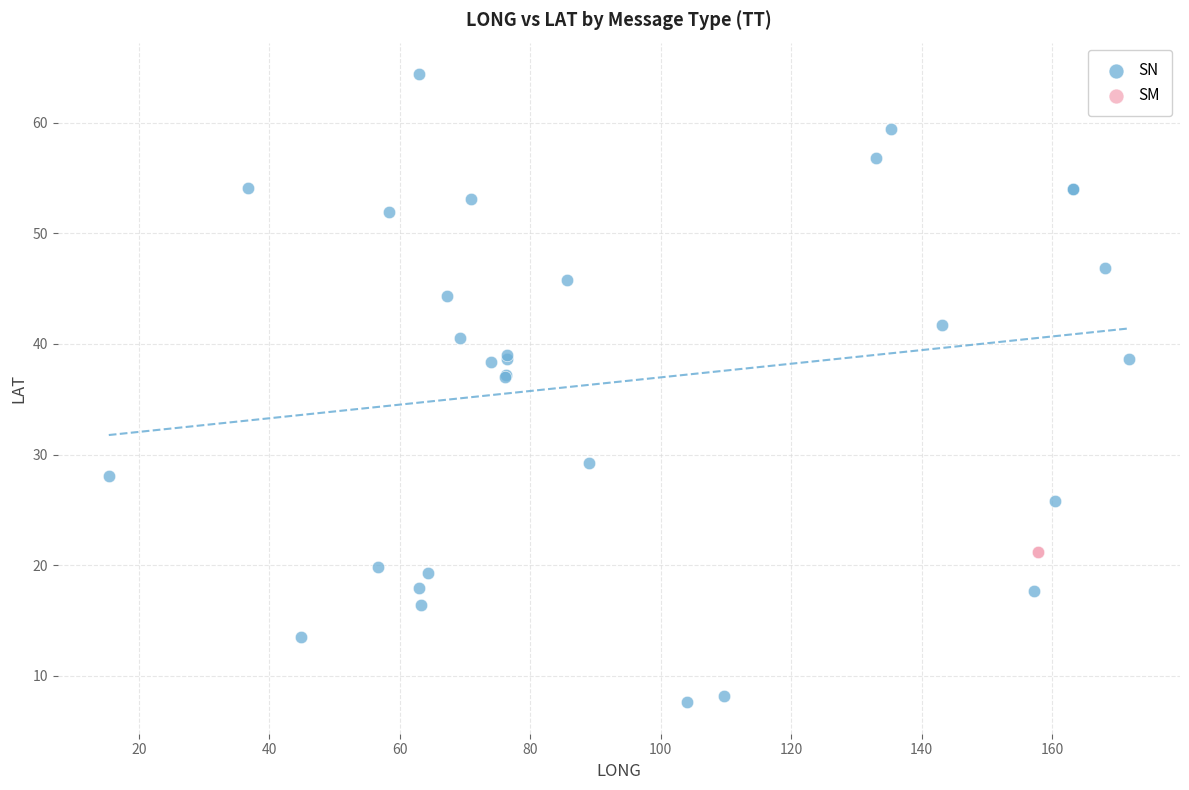

What are all the series names shown in the legend?

SN, SM